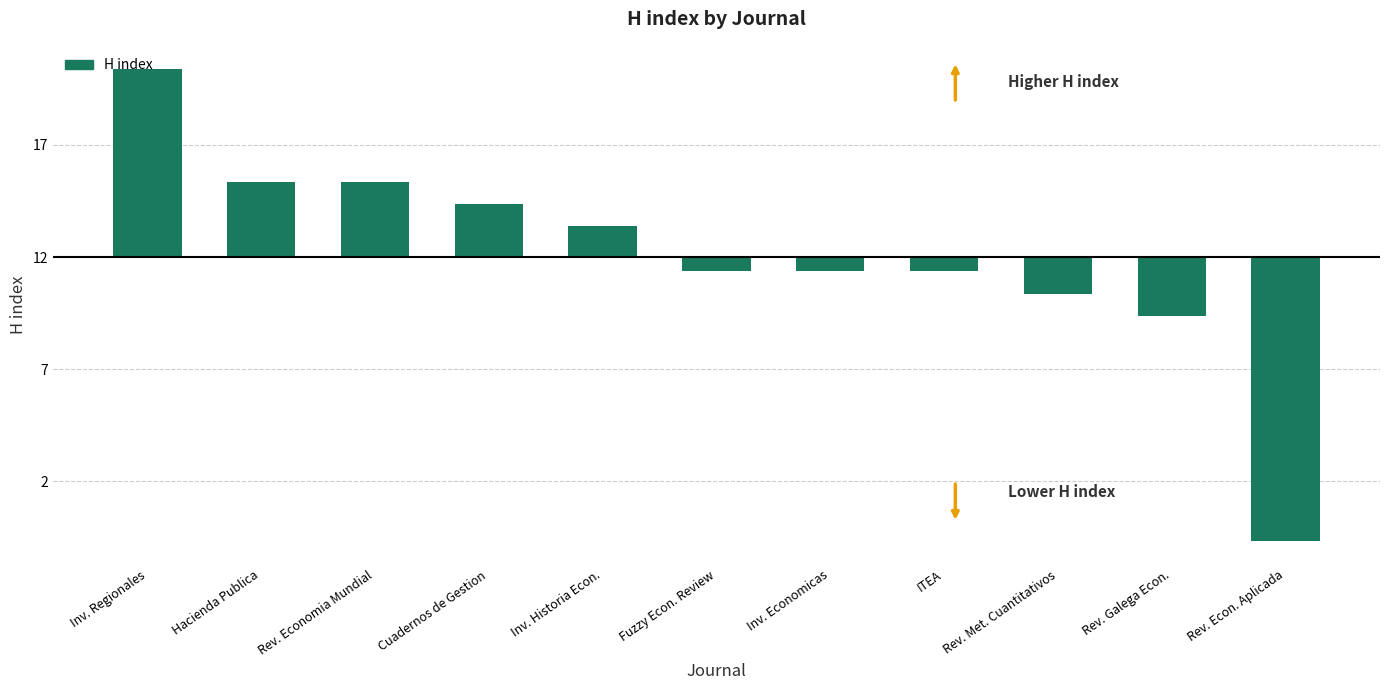

Approximately how many times larger is the value at Inv. Historia Econ. compared to Hacienda Publica?

0.4